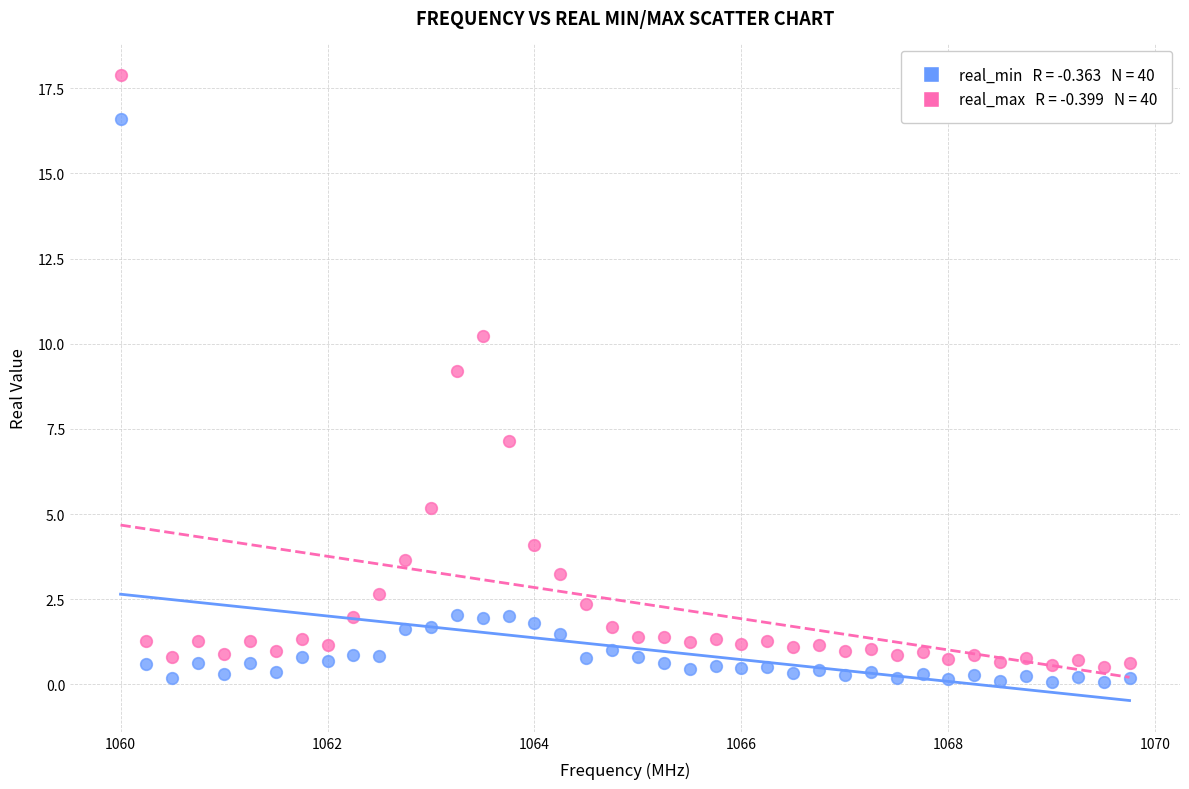

Across all series, what Y value is closest to 8?

7.1